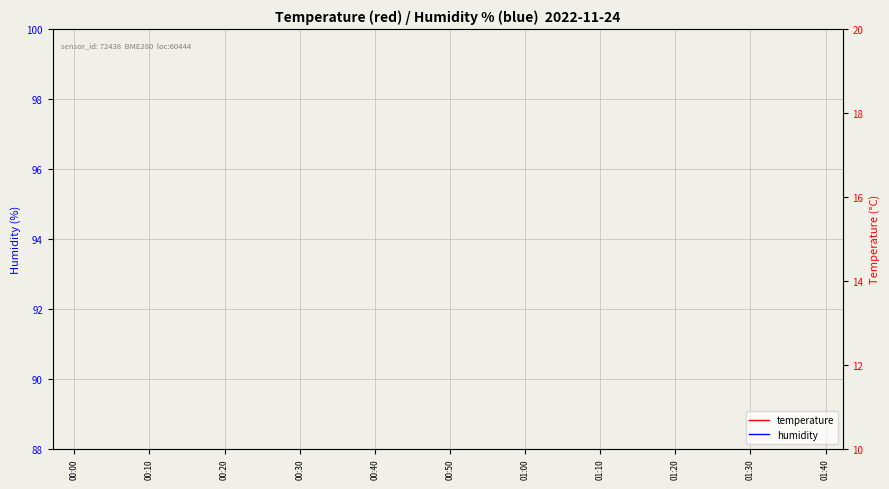

What are all the series names shown in the legend?

temperature, humidity